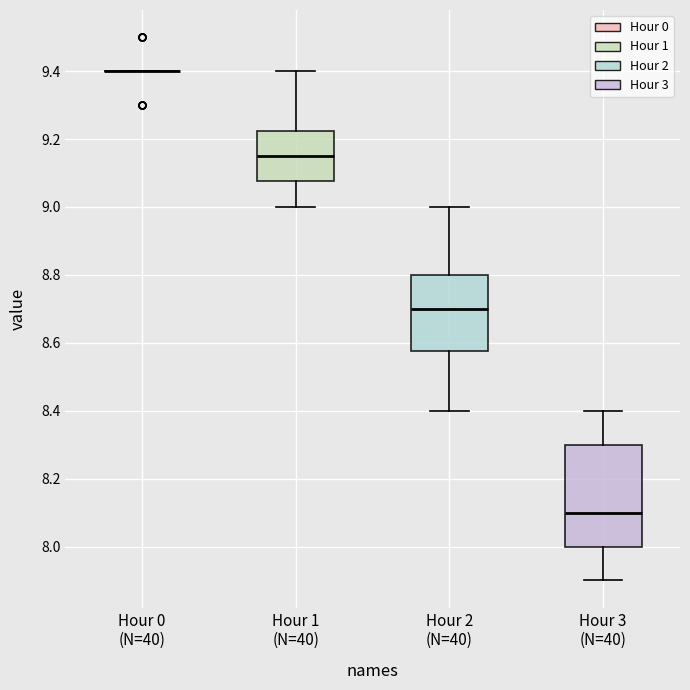

Comparing the boxes themselves (not the whiskers), which one is the tallest?

Hour 3 (N=40)